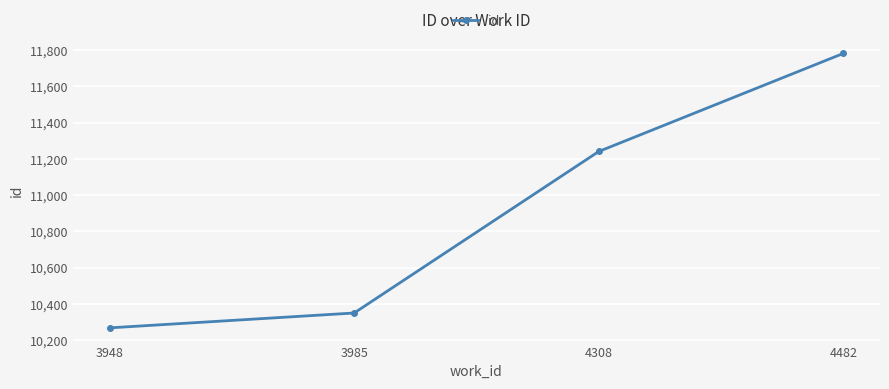

At which label is the value closest to 11025?

4308